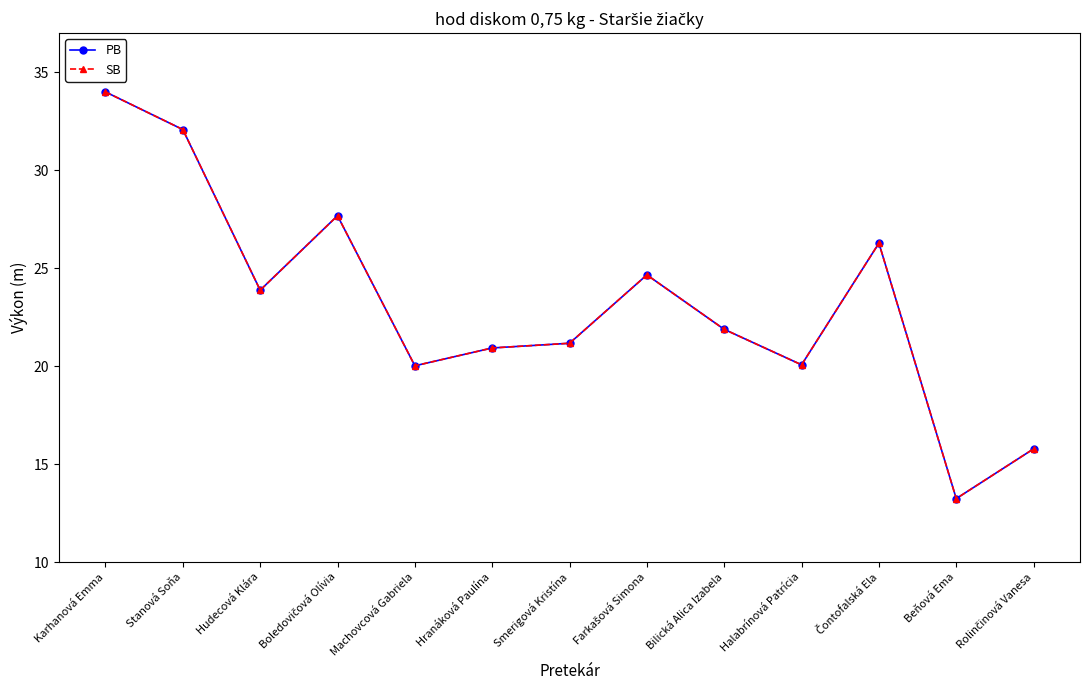

Between Karhanová Emma and Hudecová Klára, which series saw the biggest shift?

PB